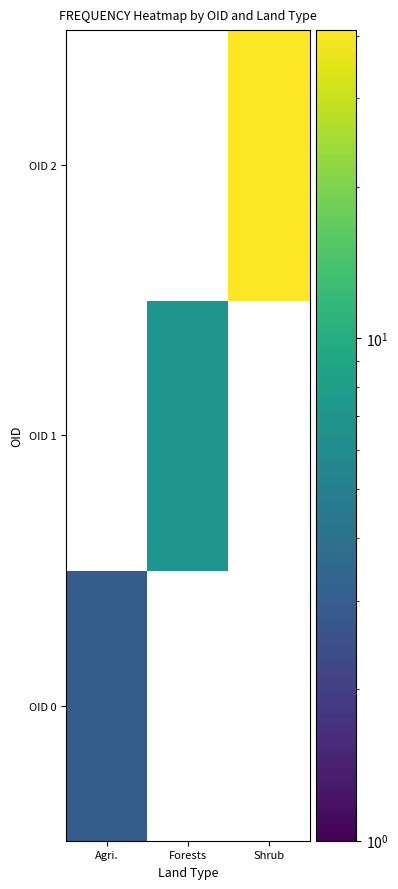

At which category is the sum across all series the highest?

Shrub